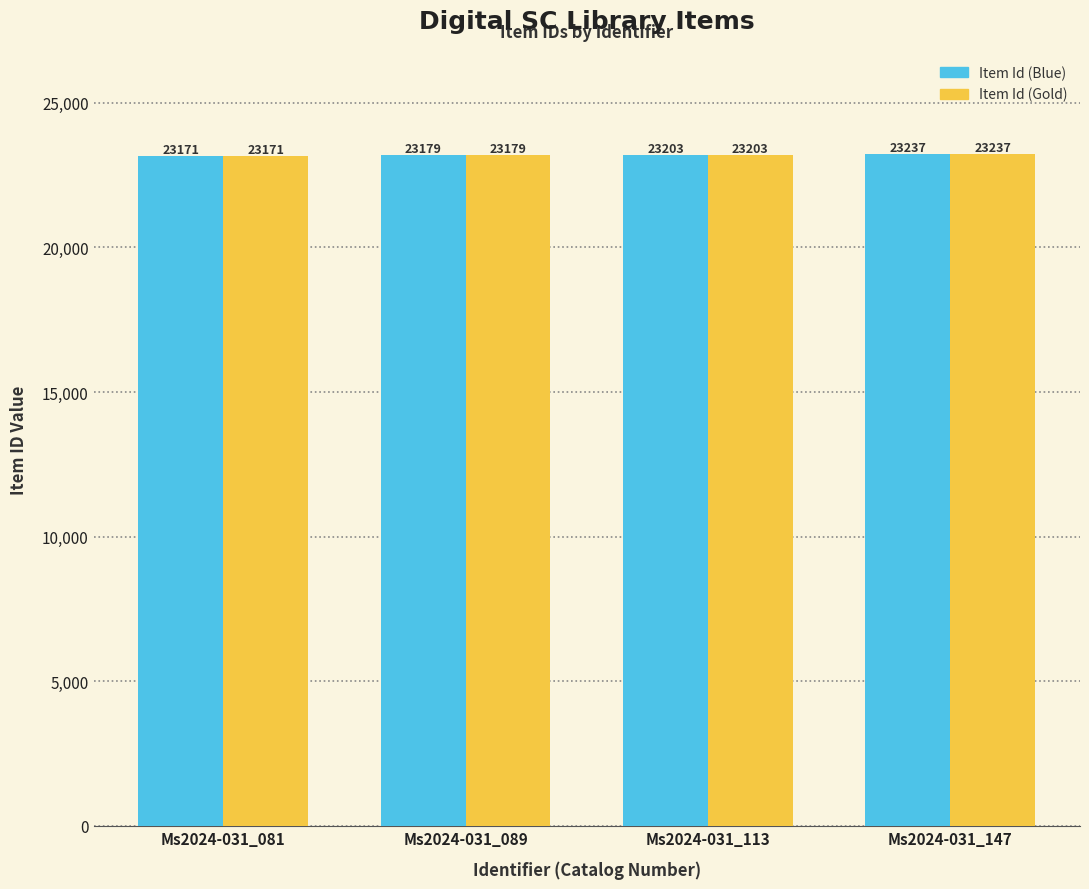

How many Item Id (Gold) values are between 23179 and 23237?

3